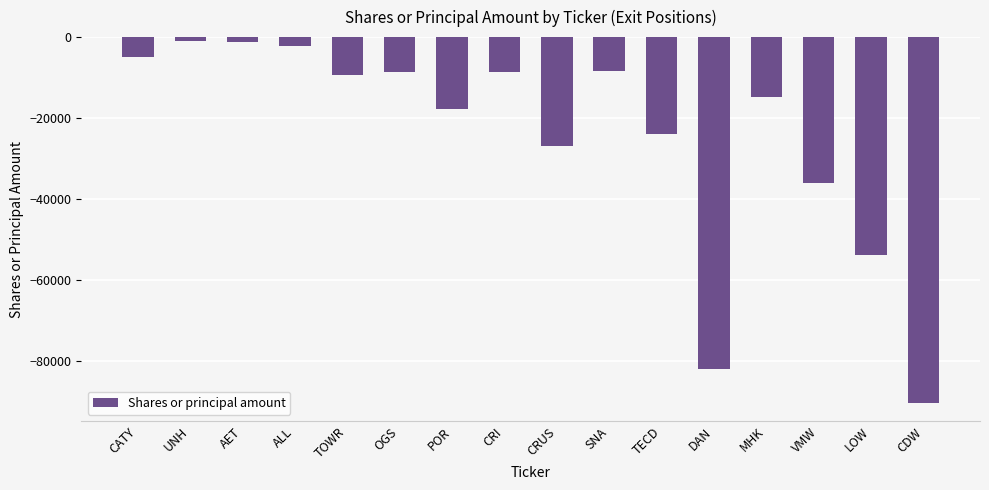

How many values are below -9445?

8